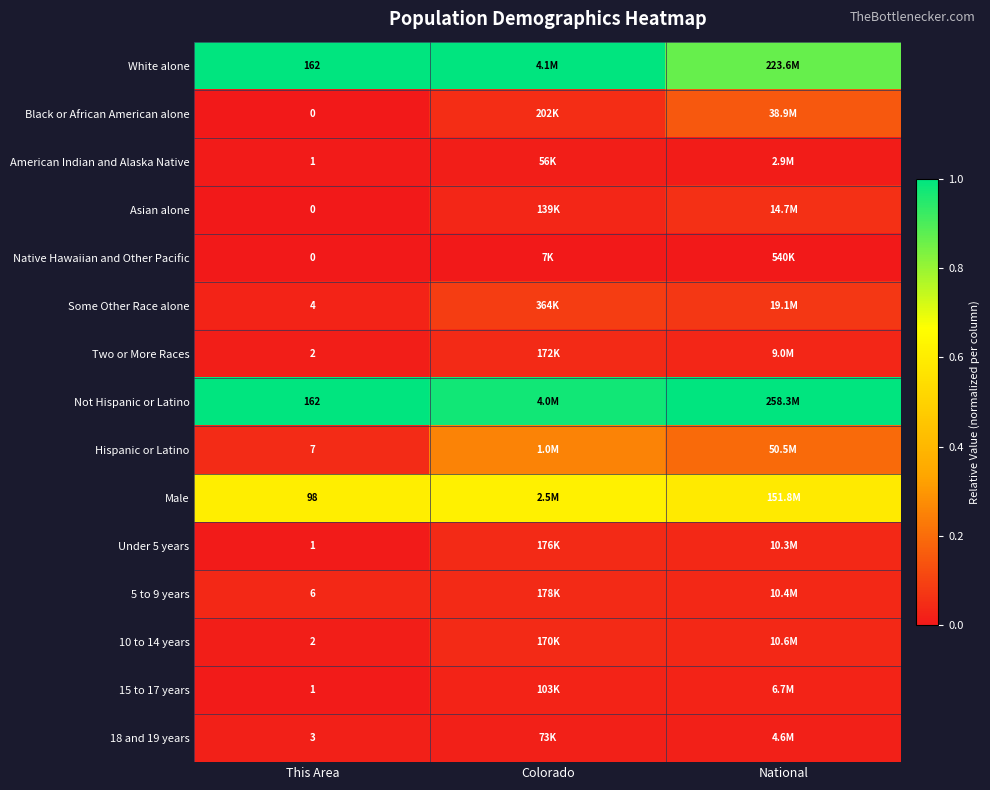

What is the total value across all series at This Area?

449.0